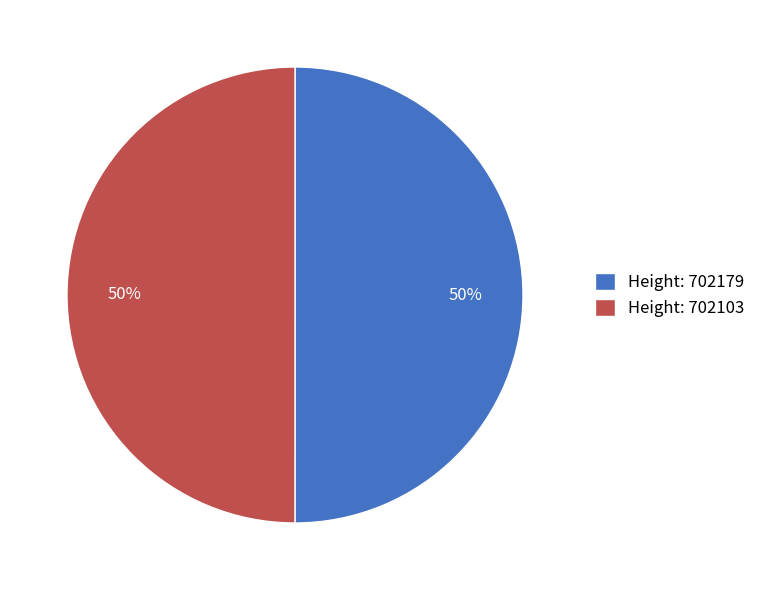

What percentage is the Height: 702103 slice, to the nearest percent?

50%